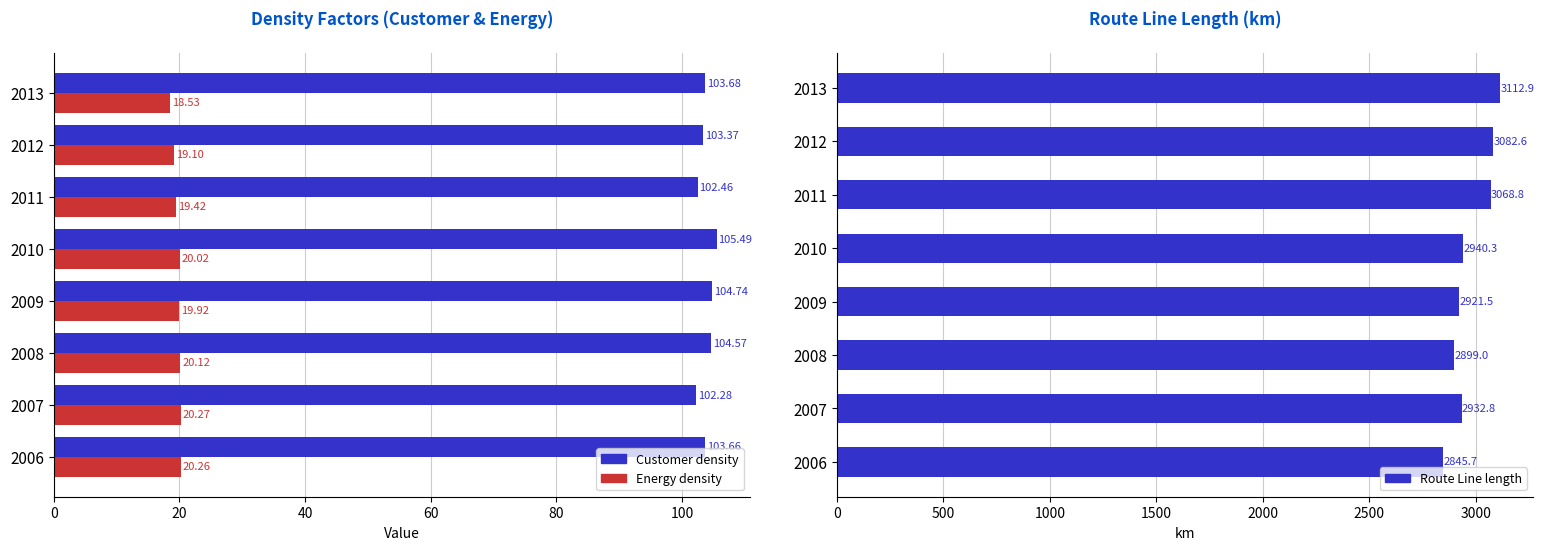

True or false: Energy density has a value of 28.6 at 2010.

False